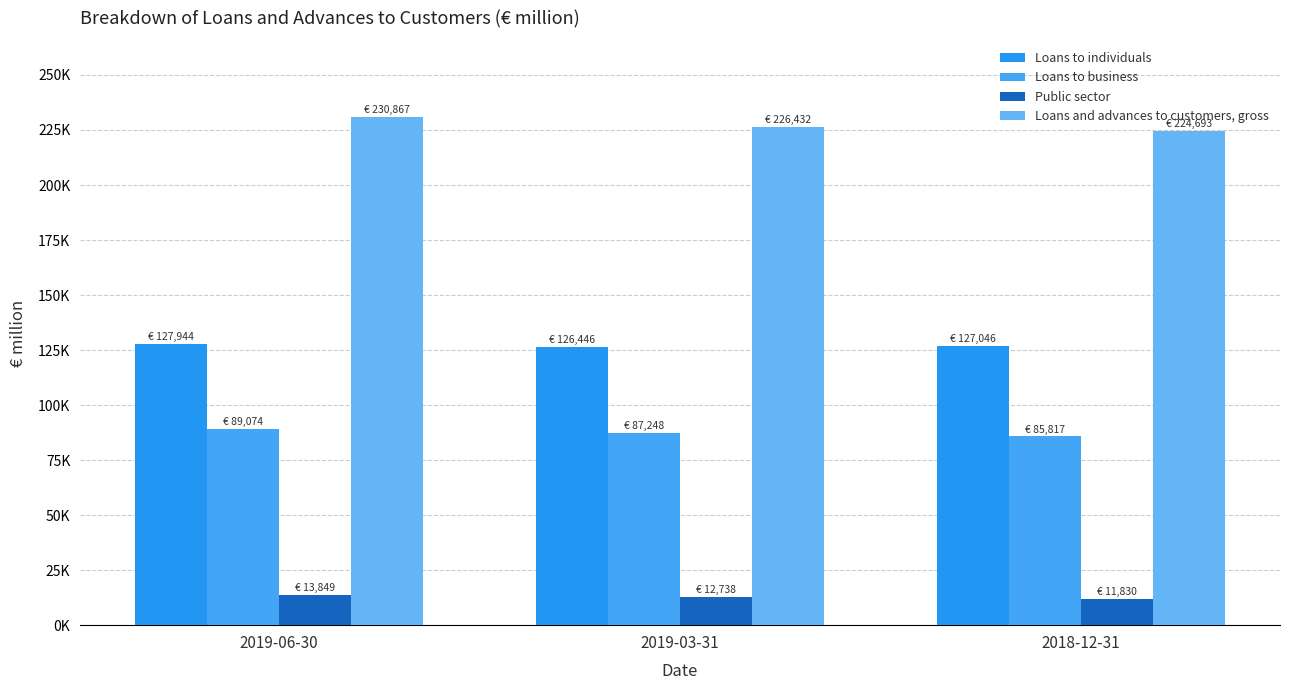

Are the bars grouped side by side (vs. stacked)?

Yes